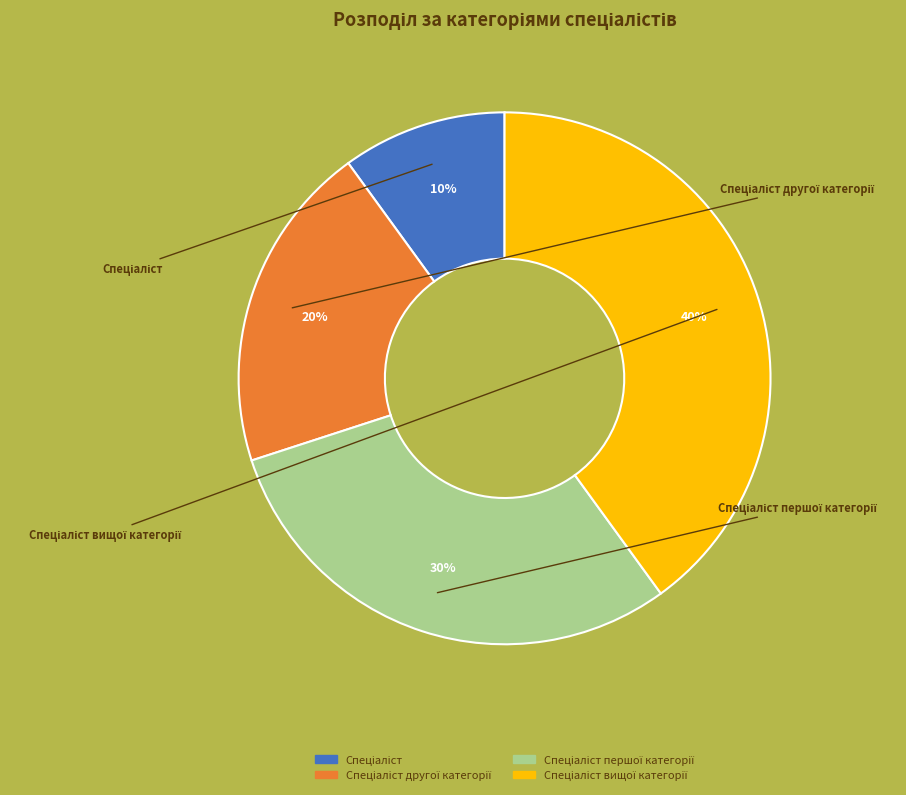

Does any single category account for the majority?

No